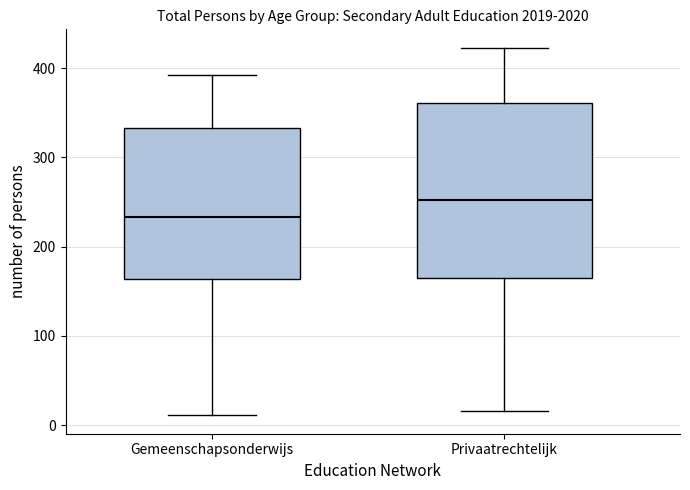

Where does the upper whisker of the box for Privaatrechtelijk end on the y-axis? The values are not printed on the chart, so give them approximately, as read against the axis.

420